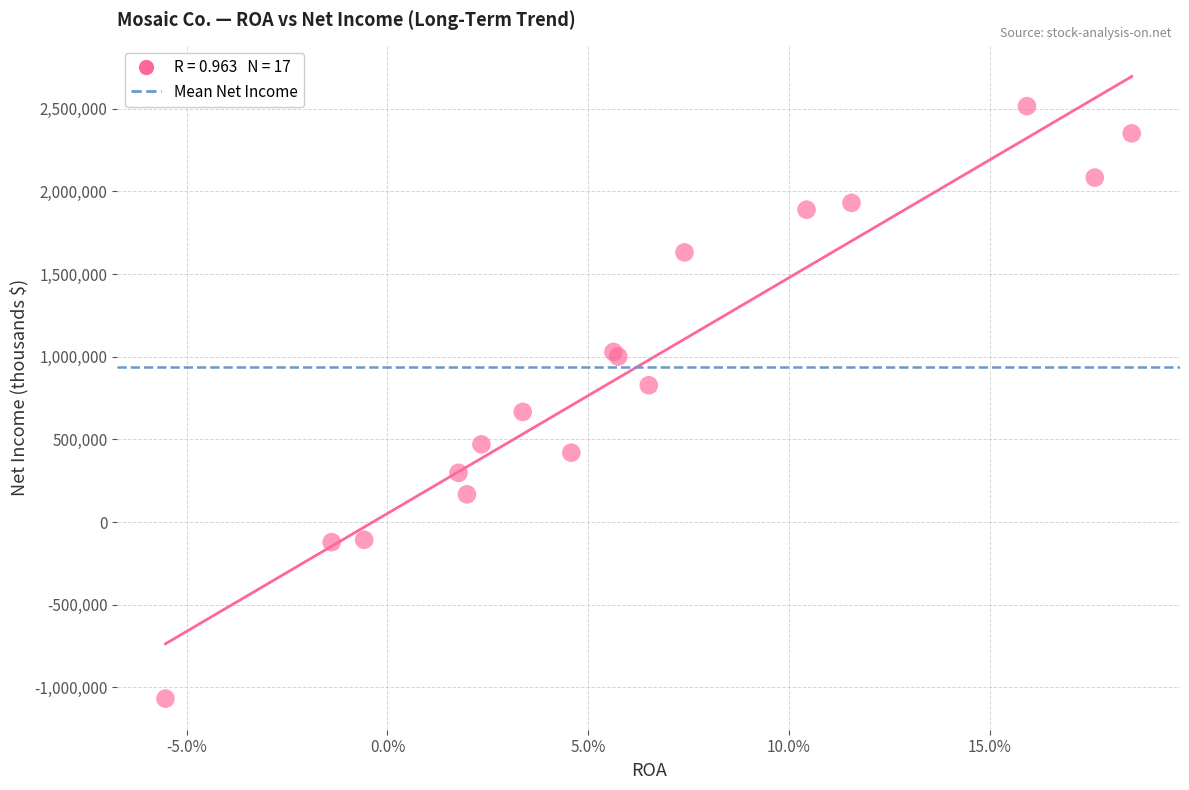

What Y value in the scatter plot is closest to 723600?

666100